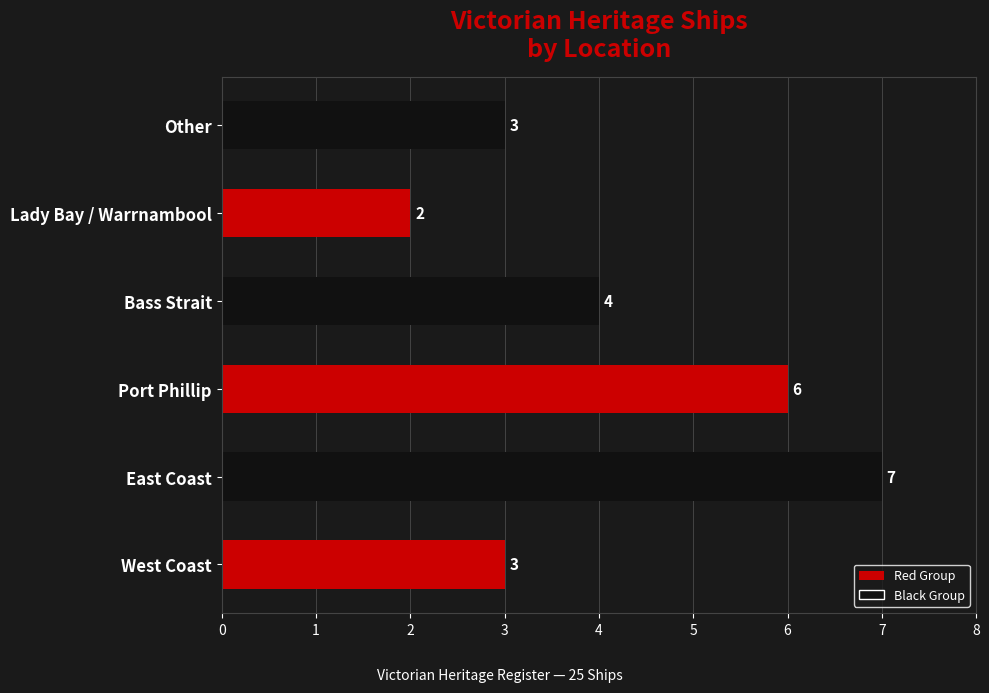

Reading bottom to top, what are all the values shown in this chart?

3	7	6	4	2	3